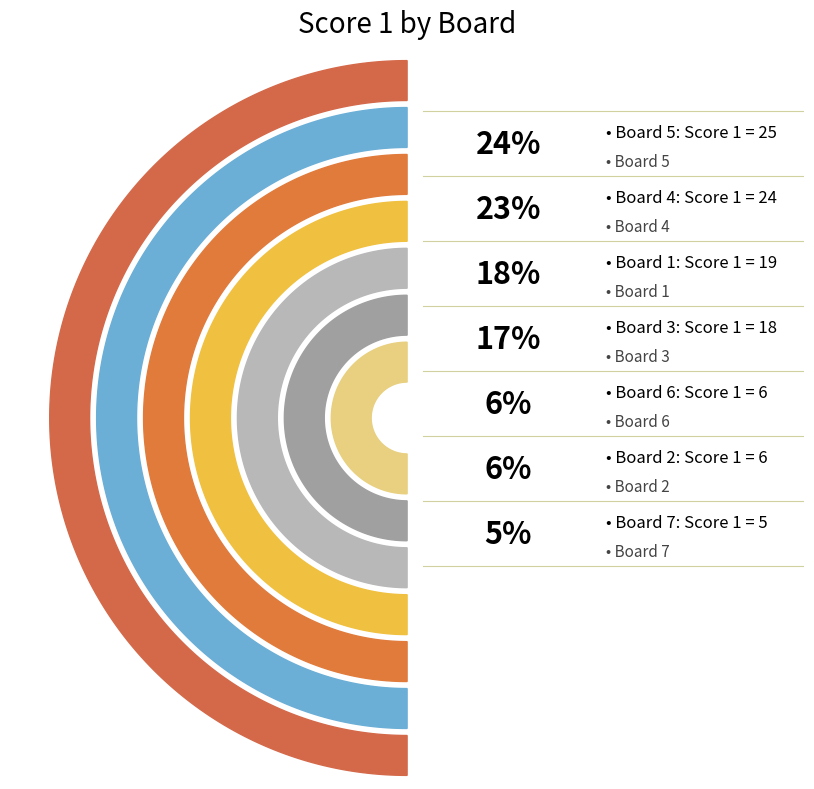

True or false: Board 3 accounts for 17% of the total.

True